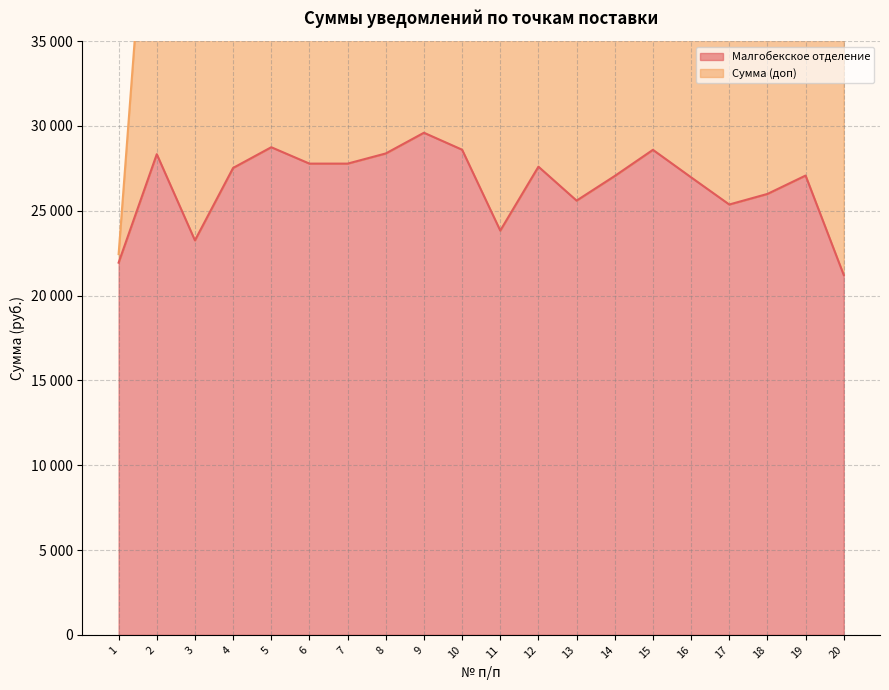

What is the sum of the values at 14 and 6?

54835.5